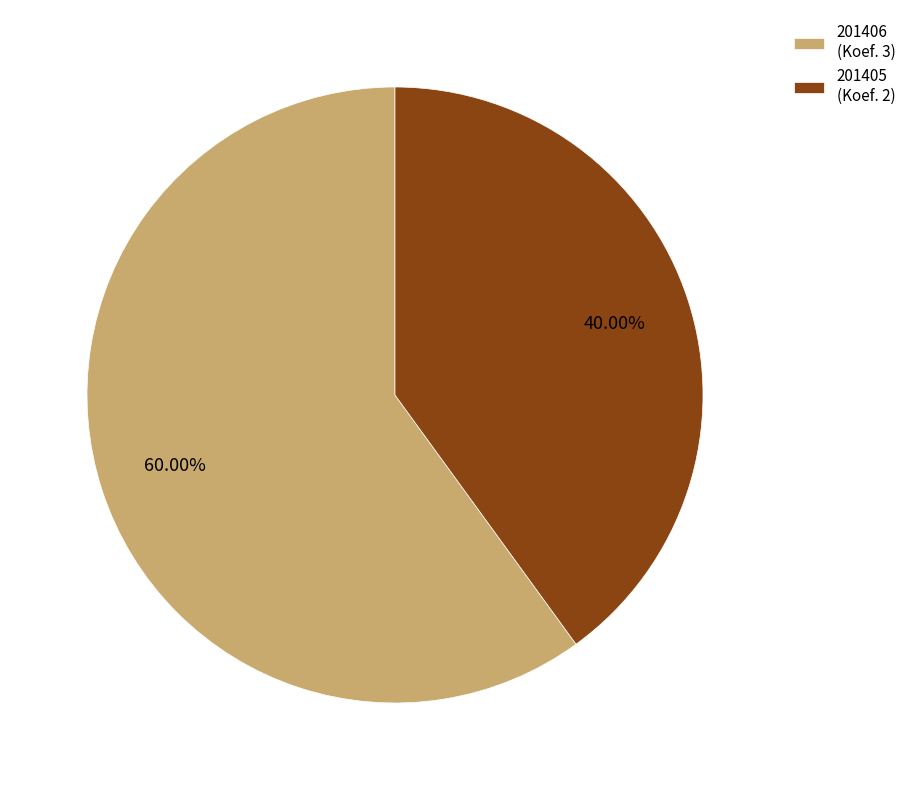

How many slices are in this pie chart?

2